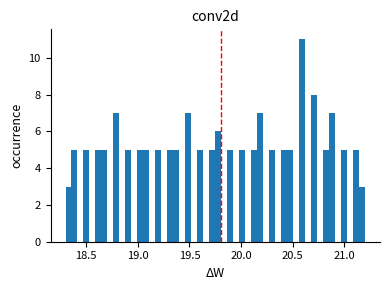

Read against the x-axis, roughly where is the centre of the tallest bar?

20.60